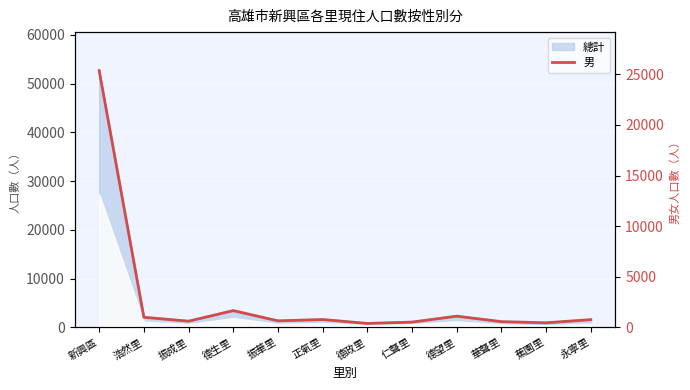

True or false: the data shows 1357 at 正氣里.

False